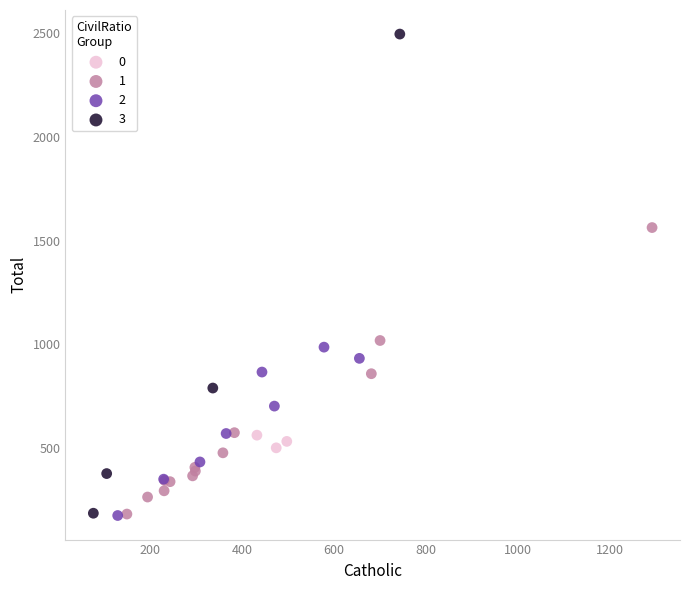

Which series has the widest spread of Y values?

3